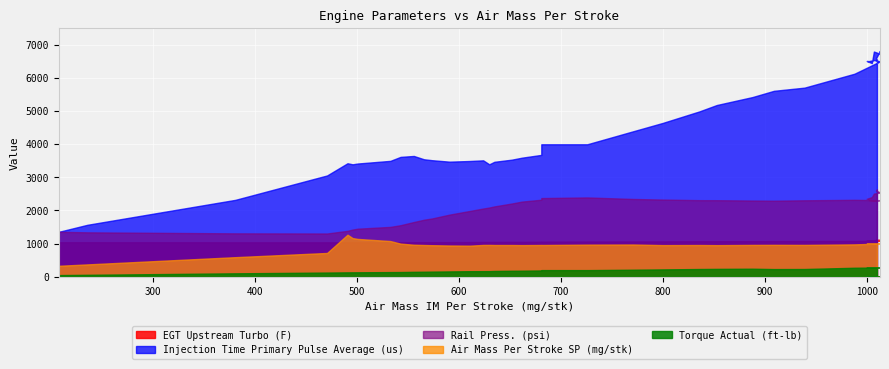

Reading left to right, list all the values displayed in this chart.

EGT Upstream Turbo (F): 1042	1042	1040	1040	1040	1040	1040	1040	1042	1042	1044	1044	1045	1047	1049	1049	1051	1053	1053	1056	1058	1062	1065	1067	1071	1072	1074	1076	1078	1081	1090	1094	1096	1099	1101	1107	1108	1112	1117	1119
Rail Press. (psi): 1357	1341	1310	1306	1386	1424	1451	1505	1556	1652	1721	1760	1875	1986	2059	2089	2123	2210	2268	2324	2374	2393	2347	2329	2311	2310	2300	2295	2307	2321	2311	2298	2313	2353	2403	2508	2537	2545	2600	2638
Injection Time Primary Pulse Average (us): 1356	1568	2320	3056	3424	3392	3416	3496	3616	3644	3544	3516	3472	3492	3512	3392	3468	3532	3592	3676	3996	3996	4388	4640	4988	5180	5420	5608	5704	6124	6496	6536	6504	6508	6444	6792	6736	6816	6580	6552
Air Mass Per Stroke SP (mg/stk): 332	374	592	719	1269	1168	1142	1078	1001	967	959	953	944	939	961	962	959	959	956	960	959	970	974	956	959	955	962	964	962	978	1002	1001	1001	1000	1000	1004	1004	1010	1008	1006
Torque Actual (ft-lb): 52	60	105	128	134	135	136	142	144	150	153	156	162	169	170	171	176	182	184	191	202	202	214	223	235	239	244	233	235	273	280	277	277	279	279	282	282	282	281	280